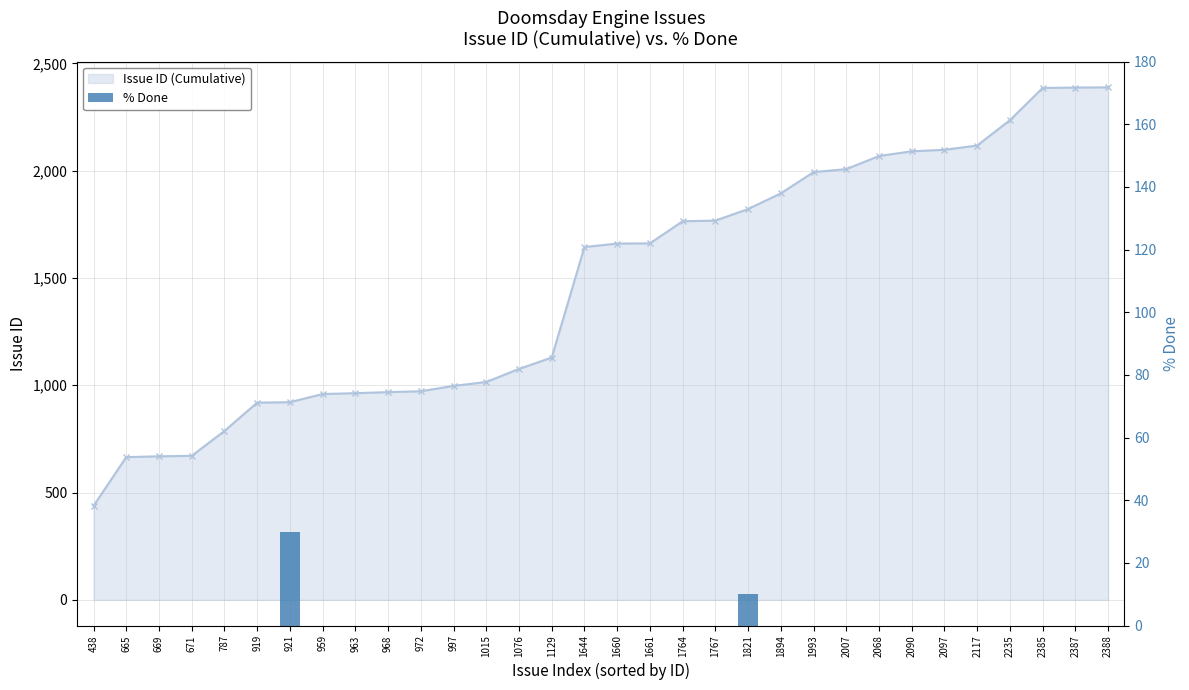

The value at 787 is 10. True or false?

False